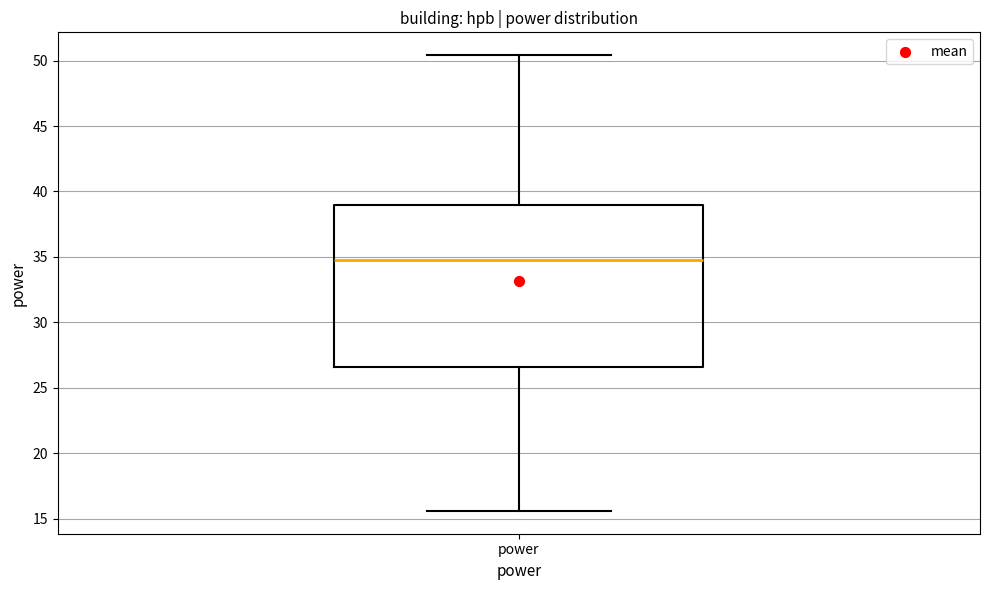

Transcribe this box plot: give where the median line is, the range the box spans, and where the two whiskers end, as read against the y-axis. The values are not printed on the chart, so give them approximately, as read against the axis.

median 35.0, box 26.5 to 39.0, whiskers 15.5 to 50.5